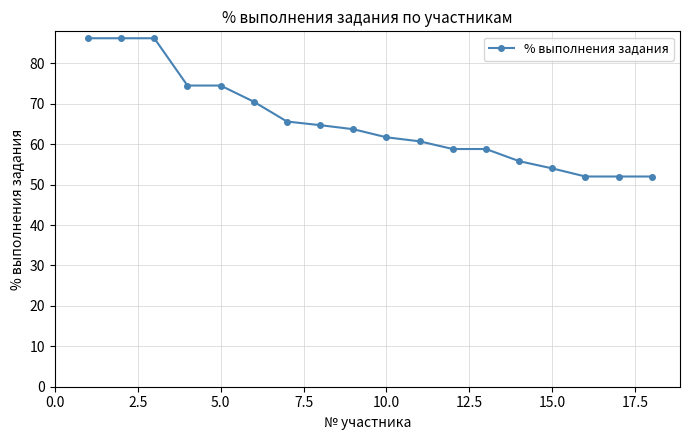

What is the minimum value shown in the chart?

52.0